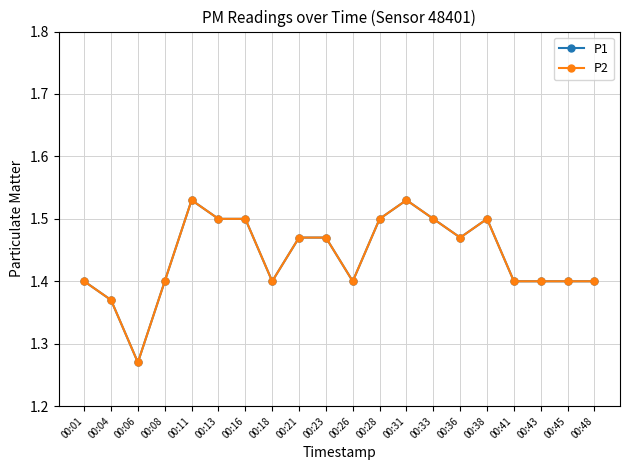

Does the chart have visible grid lines?

Yes